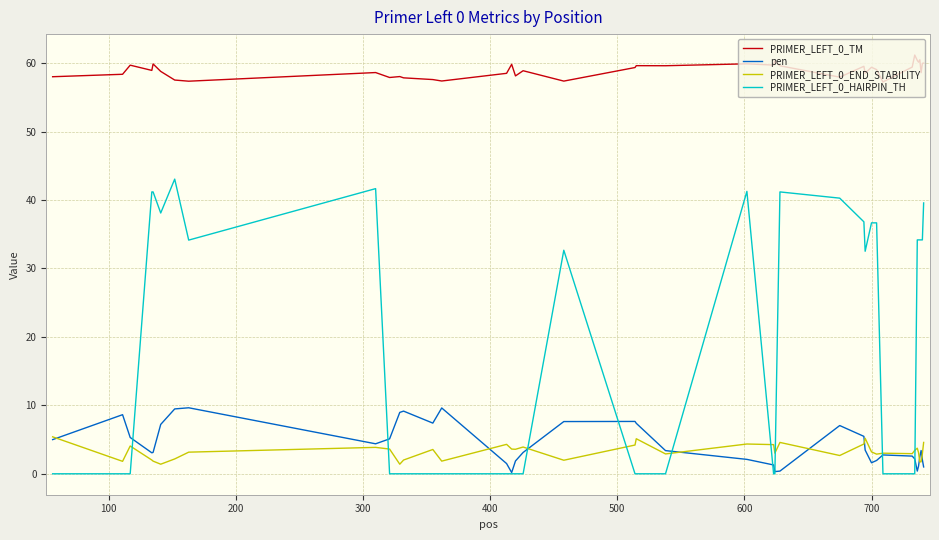

Which series has the largest range (max minus min)?

PRIMER_LEFT_0_HAIRPIN_TH